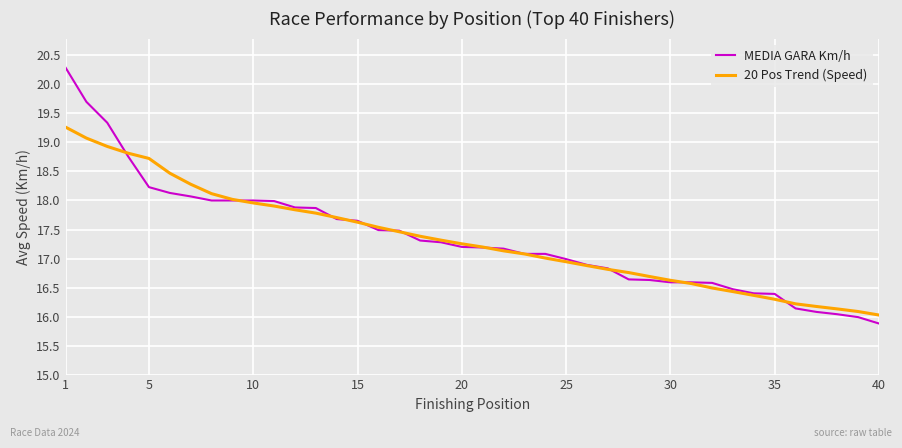

What is the greatest value displayed?

20.3